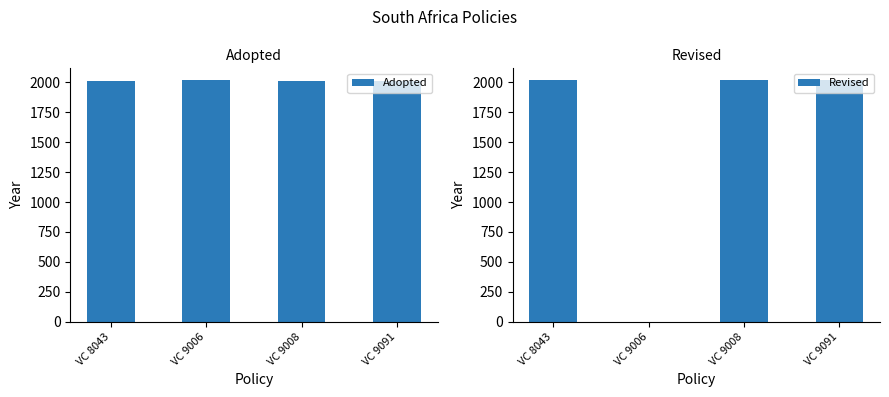

Count the number of categories in the chart.

4